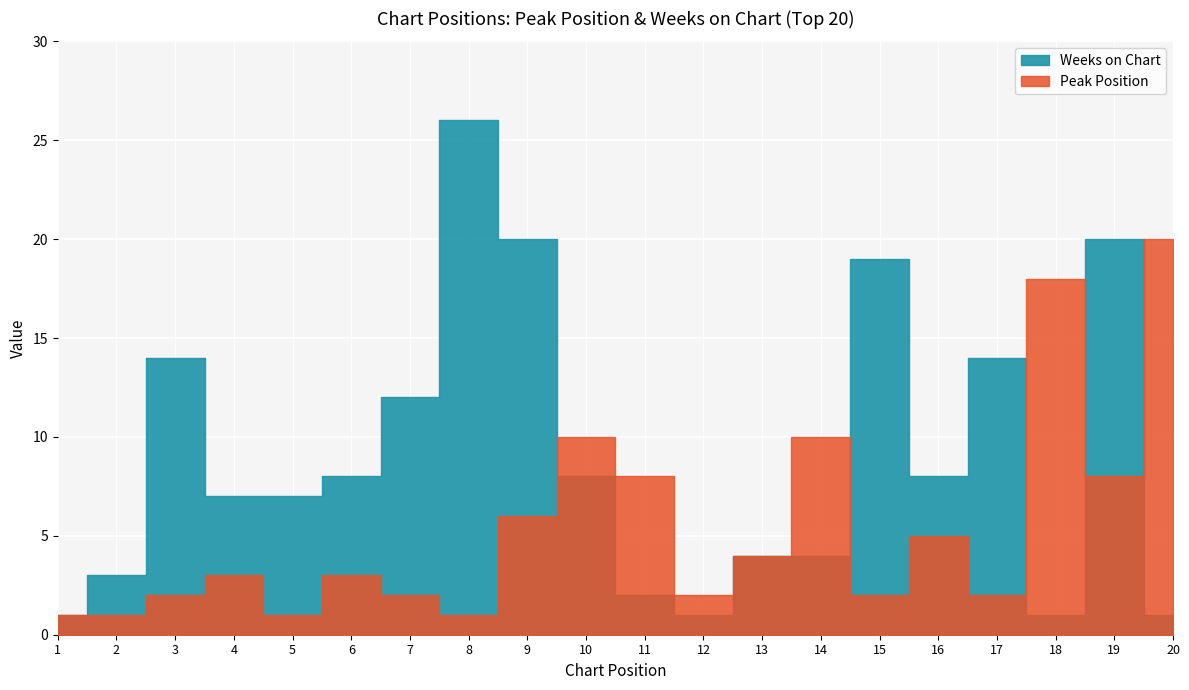

List the series in order of their peak value, lowest first.

Peak Position, Weeks on Chart